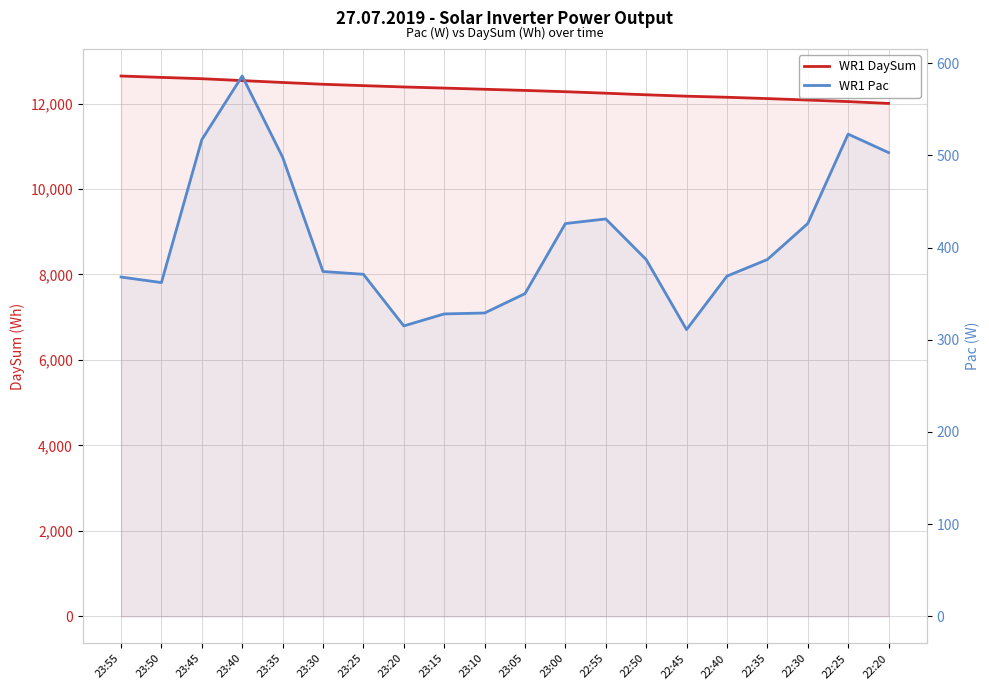

In WR1 Pac, how many points are higher than both neighbors (excluding endpoints)?

3